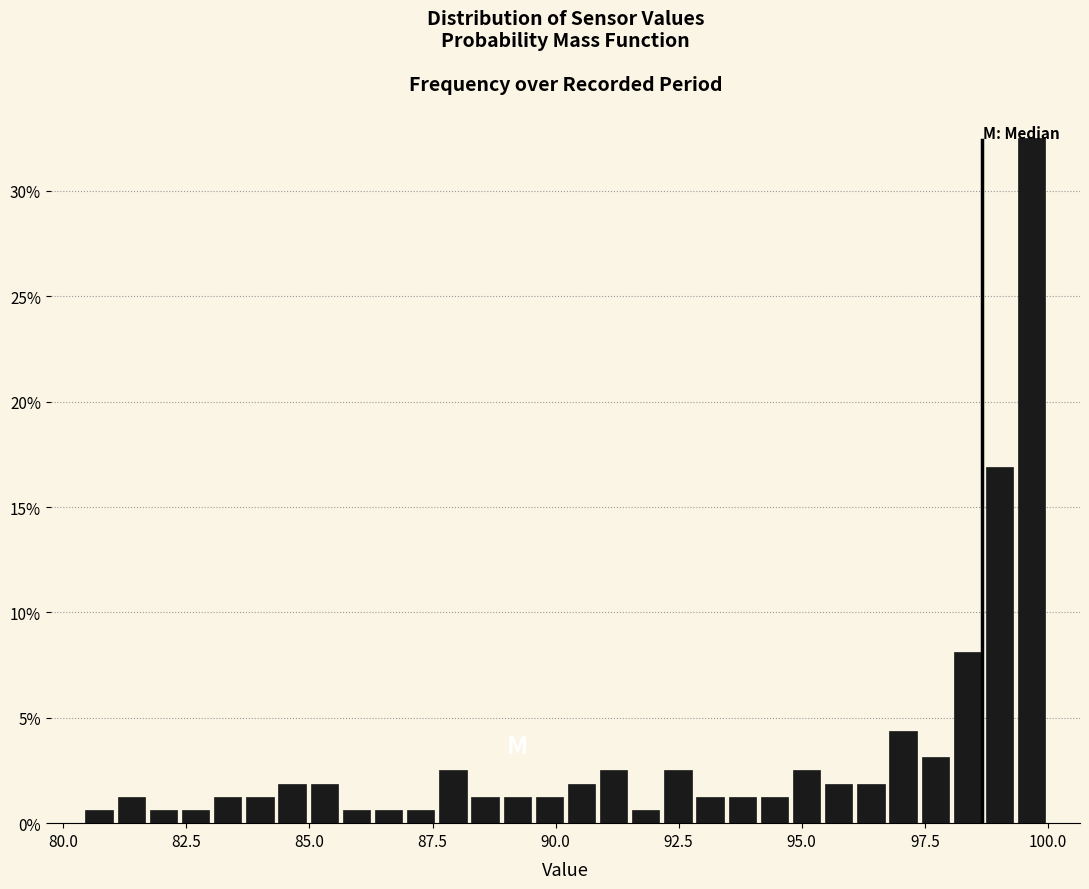

Read against the x-axis, roughly where is the centre of the tallest bar?

99.5